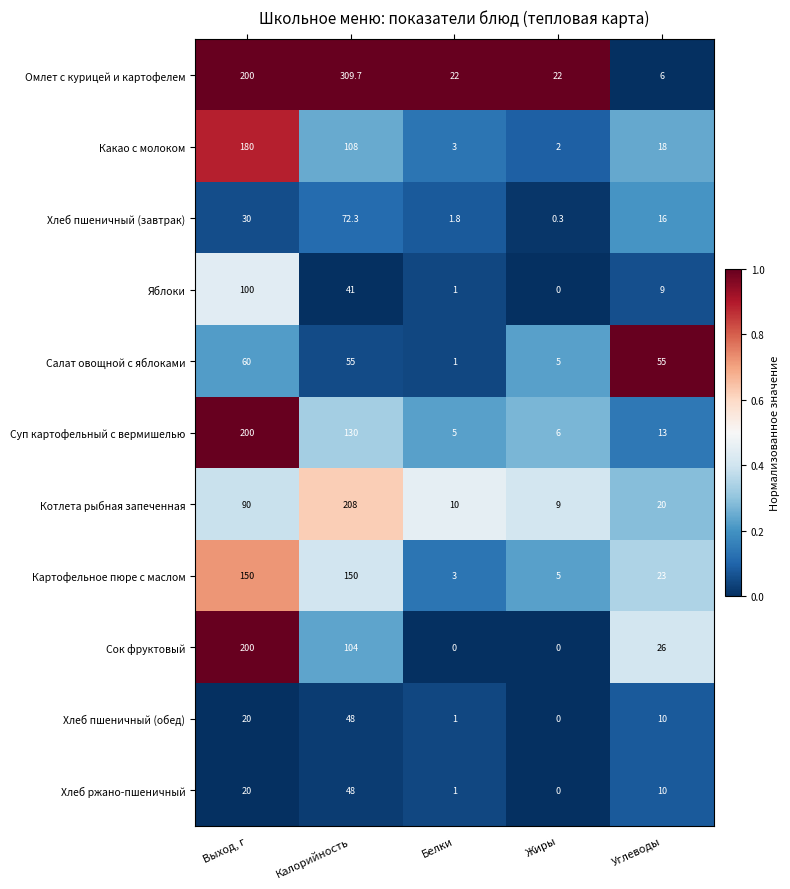

What is the difference between the maximum and second lowest values in the Хлеб ржано-пшеничный series?

47.0